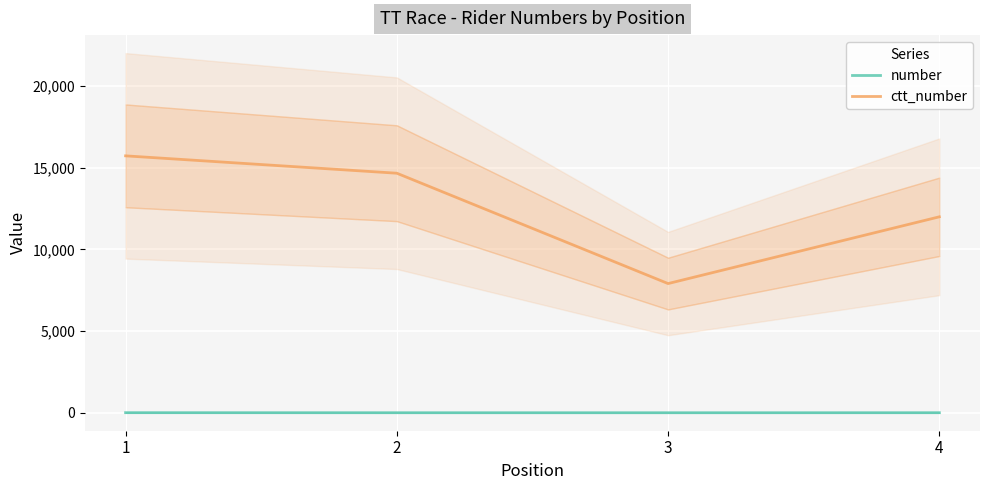

What are all the series names shown in the legend?

number, ctt_number